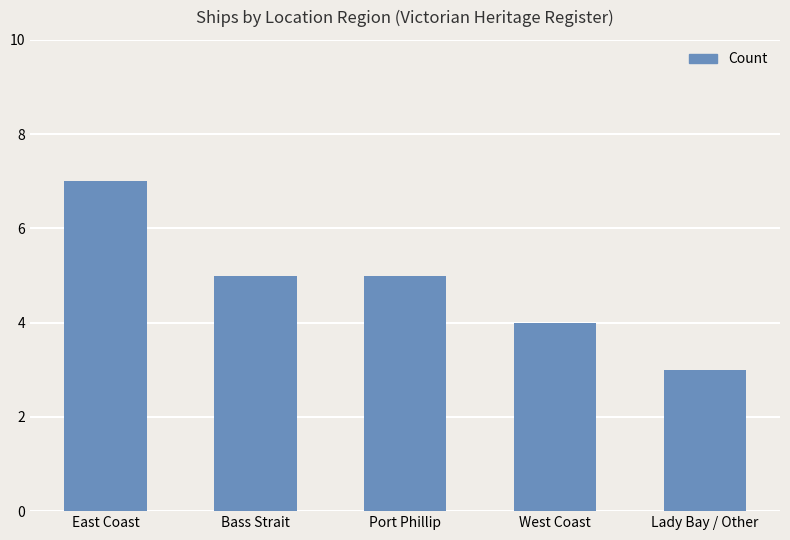

Reading left to right, list all the values displayed in this chart.

7	5	5	4	3